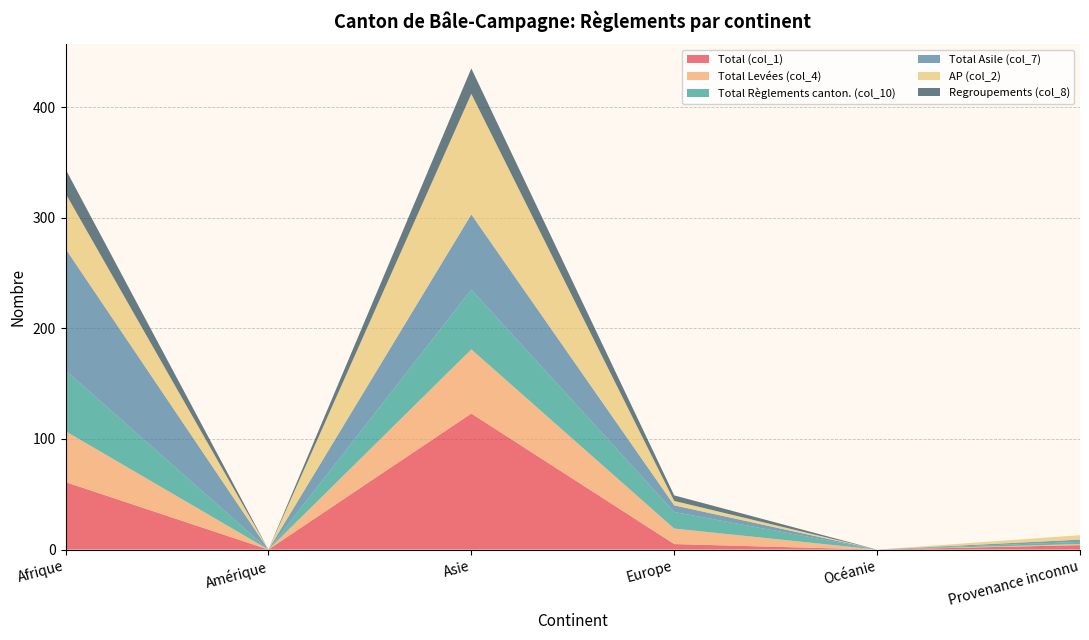

Reading left to right, what are all the values shown in this chart?

Total (col_1): 61	0	123	5	0	4
Total Levées (col_4): 46	0	58	14	0	1
Total Règlements canton. (col_10): 55	0	54	15	0	2
Total Asile (col_7): 110	0	68	6	0	2
AP (col_2): 50	0	109	4	0	4
Regroupements (col_8): 22	0	23	5	0	0